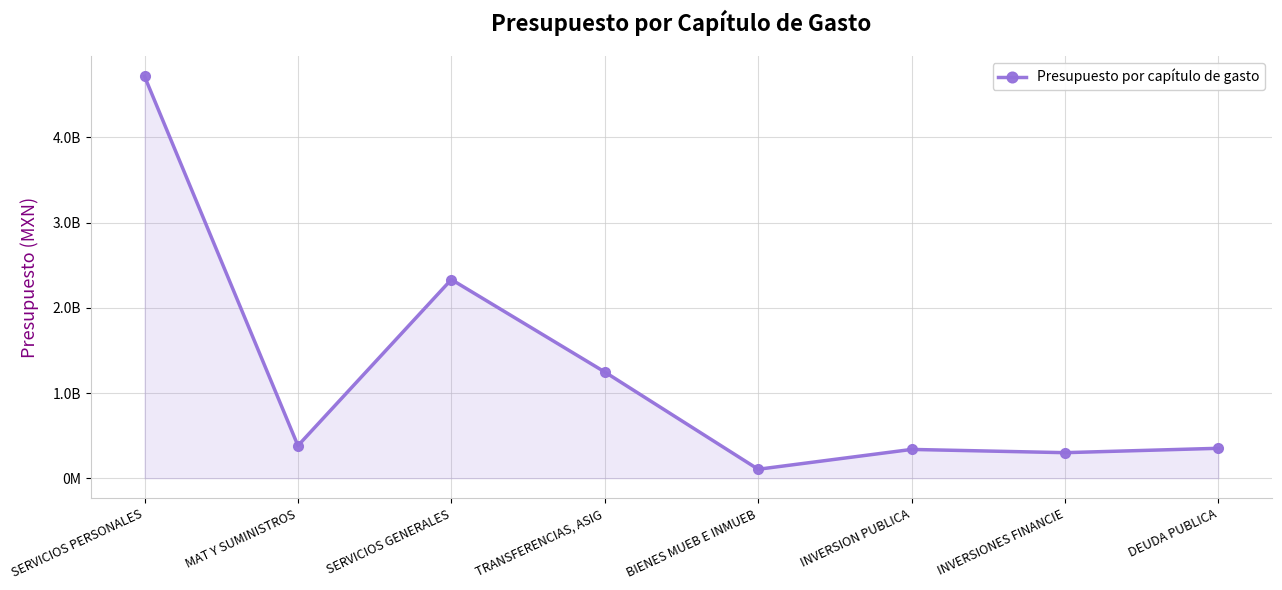

Is it true that the value at INVERSIONES FINANCIE is 67486853.2?

False